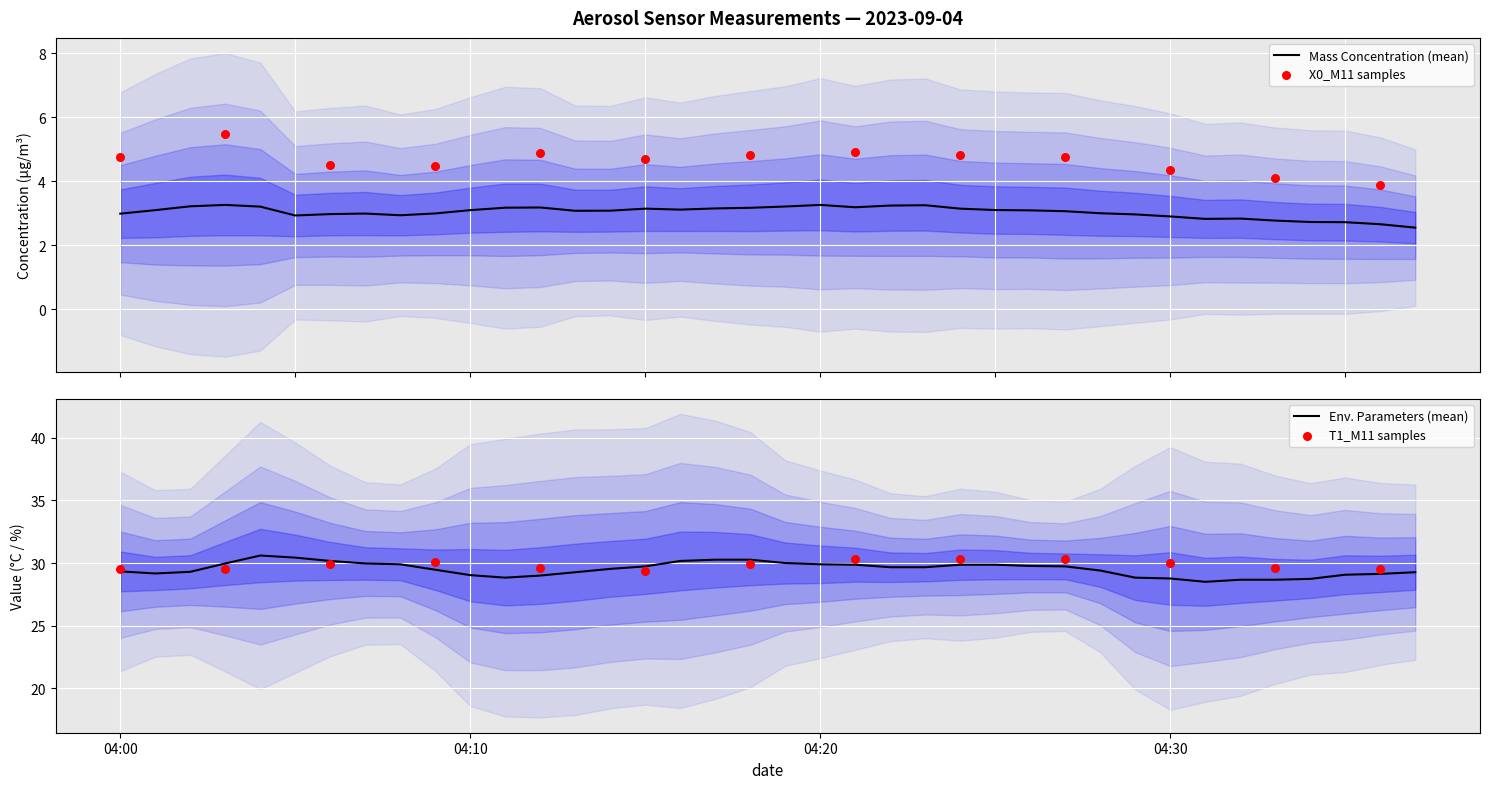

What is the lowest value of the Mass Concentration (mean) series?

2.6